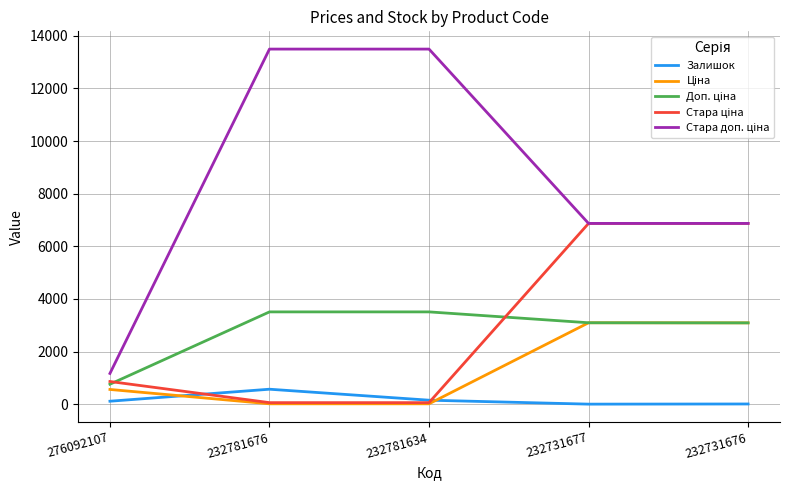

At which label is Стара ціна closest to 3464?

276092107